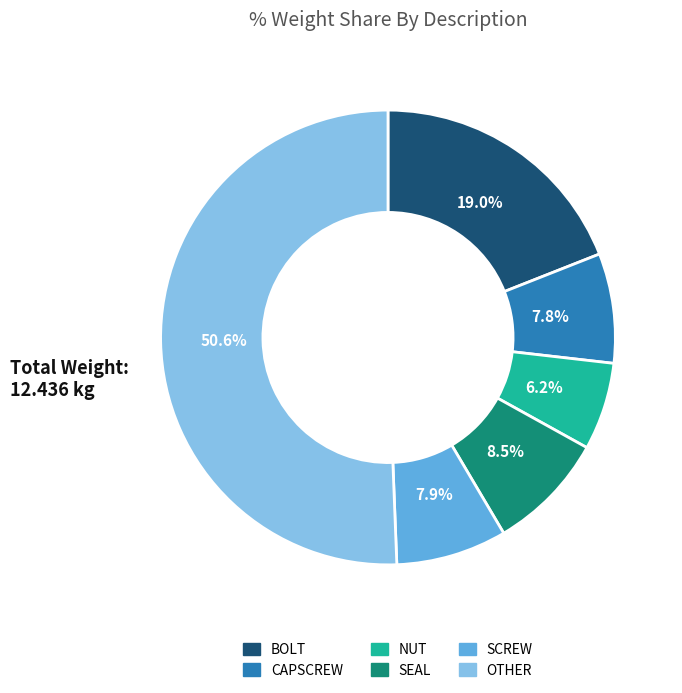

To the nearest percent, what is the combined percentage of SCREW and SEAL?

16%